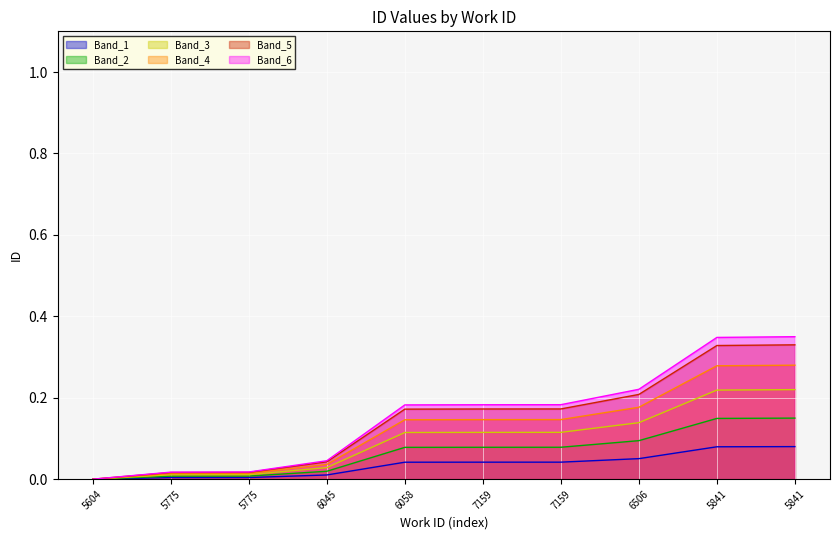

How many positive values are there?

9